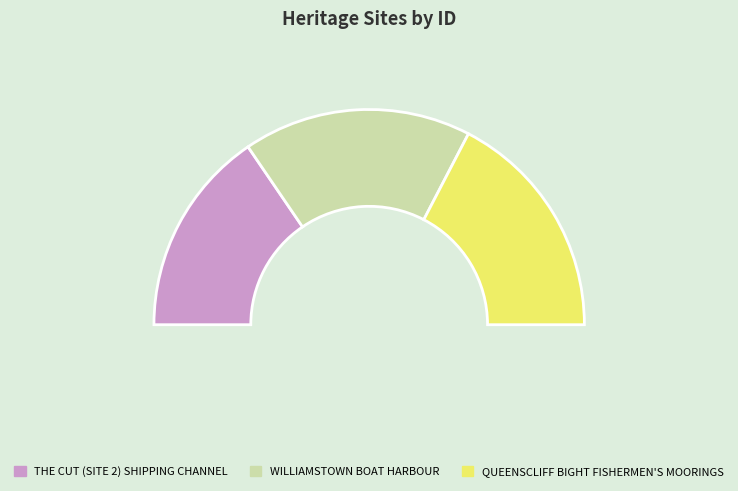

To the nearest percent, what is the difference between the largest and smallest slice percentages?

4%